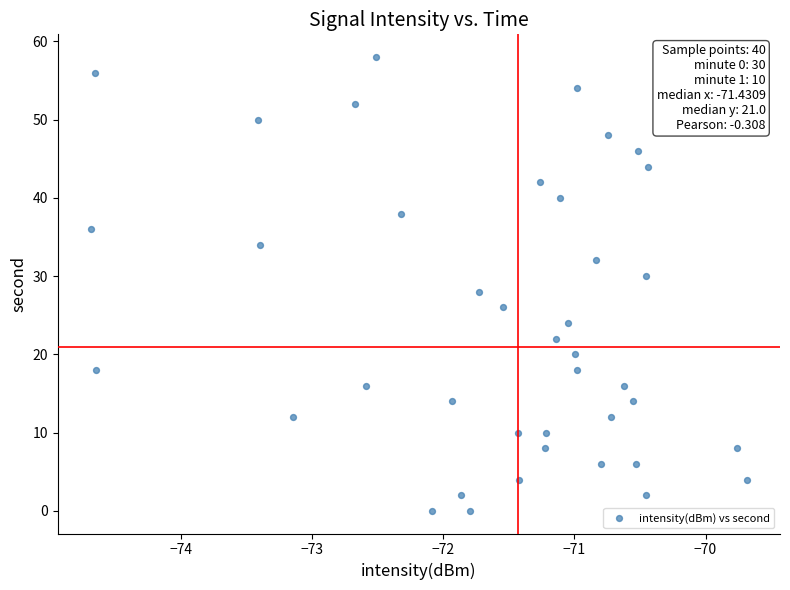

What is the range of Y values (max minus min)?

58